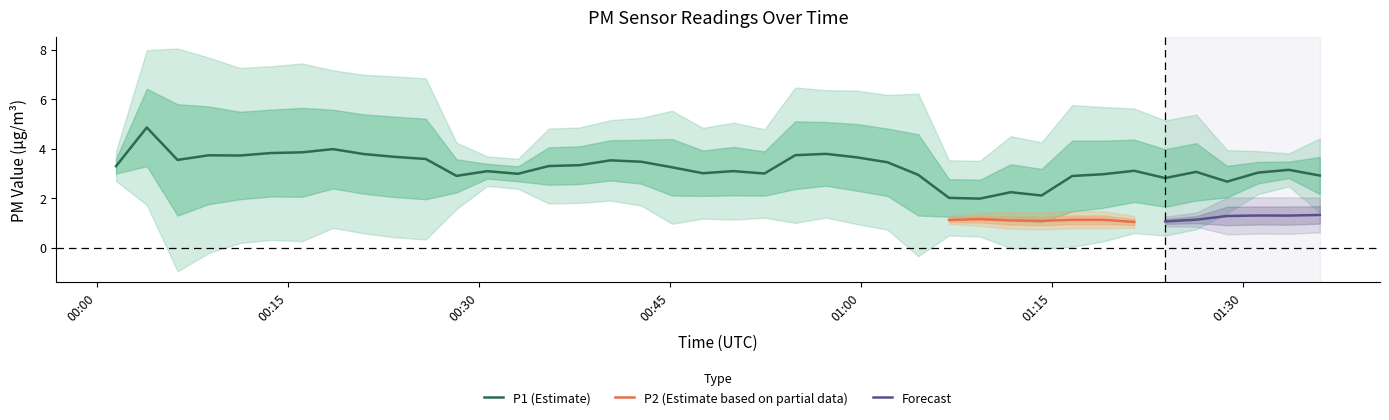

What is the lowest value of the P1 (Estimate) series?

2.0